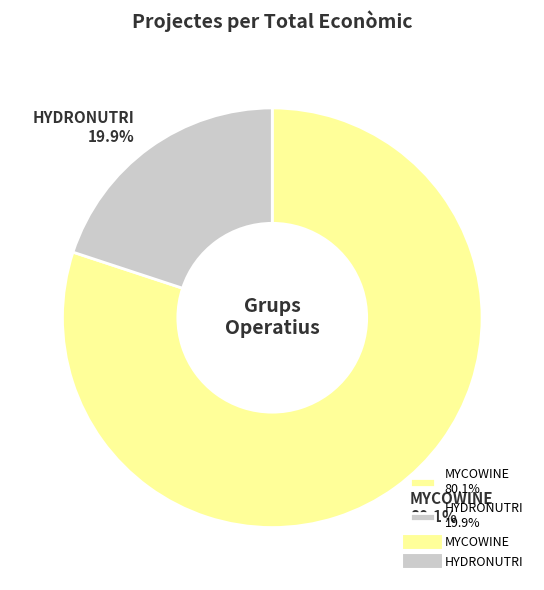

Which category has the smallest portion of the pie?

HYDRONUTRI